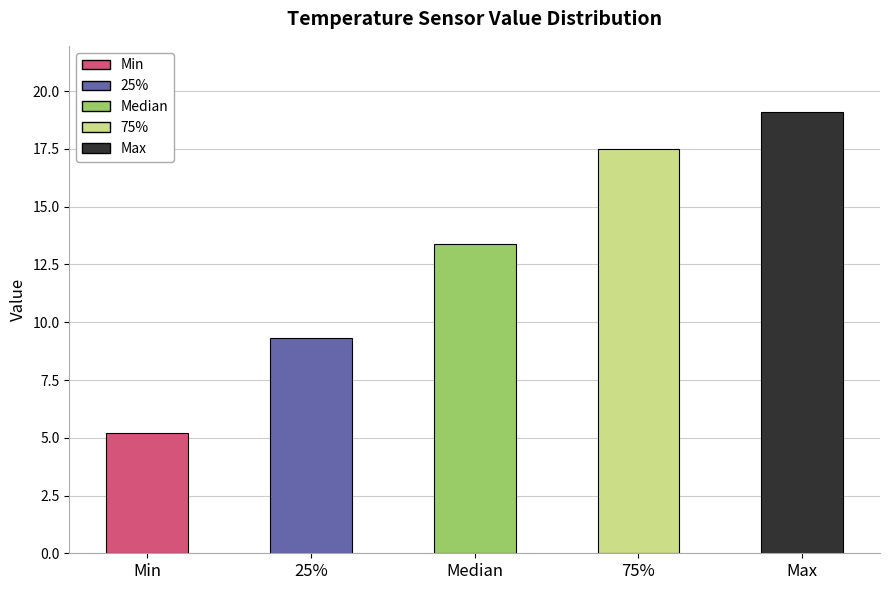

Reading left to right, extract all data points from this chart.

5.2	9.3	13.4	17.5	19.1